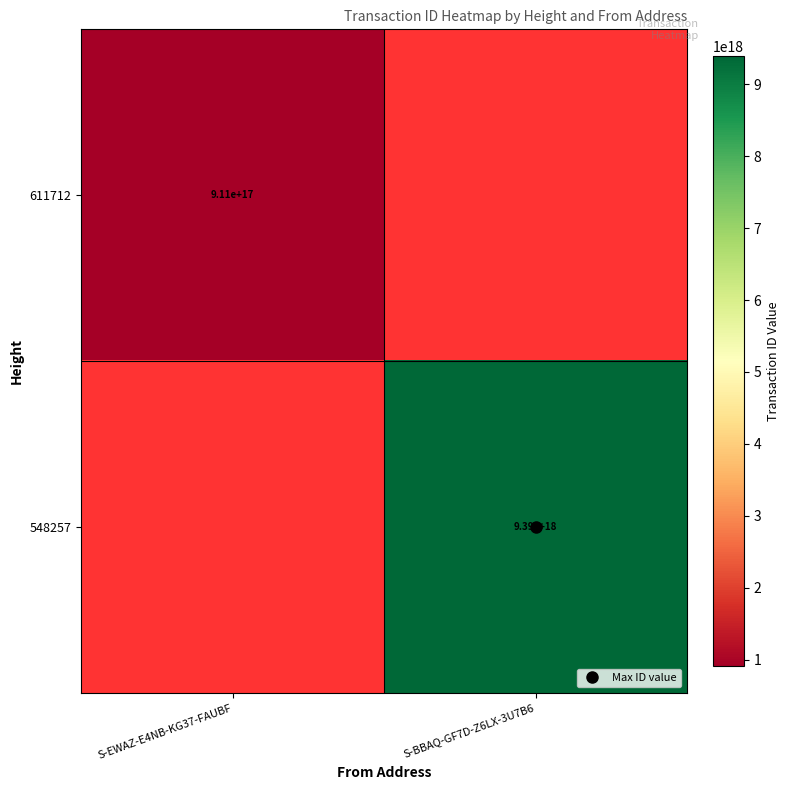

At which label is 548257 closest to 4694622011907649536?

S-EWAZ-E4NB-KG37-FAUBF